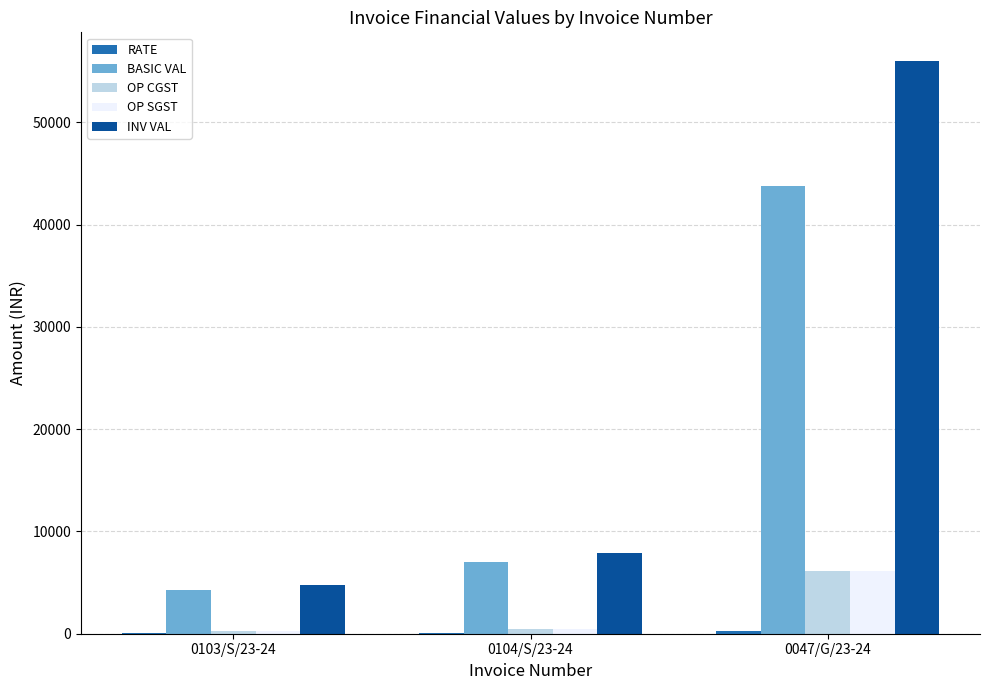

Which category has the highest value across all series?

0047/G/23-24